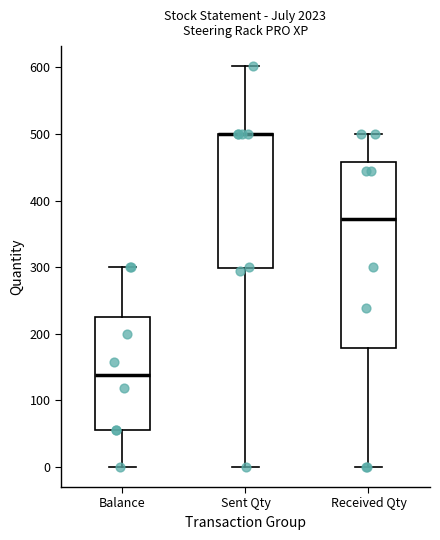

Reading left to right, transcribe this box plot: for each box, give where its median line is, the range the box spans, and where its two whiskers end, as read against the y-axis. The values are not printed on the chart, so give them approximately, as read against the axis.

Balance: median 140, box 60 to 230, whiskers 0 to 300
Sent Qty: median 500 (drawn on the box's upper edge), box 300 to 500, whiskers 0 to 600
Received Qty: median 370, box 180 to 460, whiskers 0 to 500